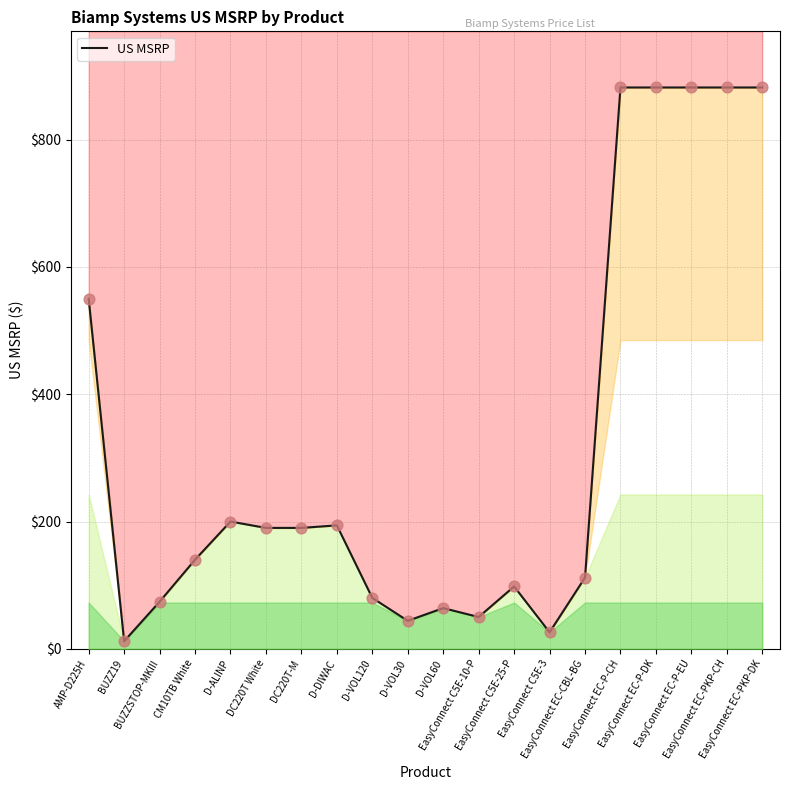

What is the change in value from D-VOL60 to EasyConnect C5E-10-P?

-14